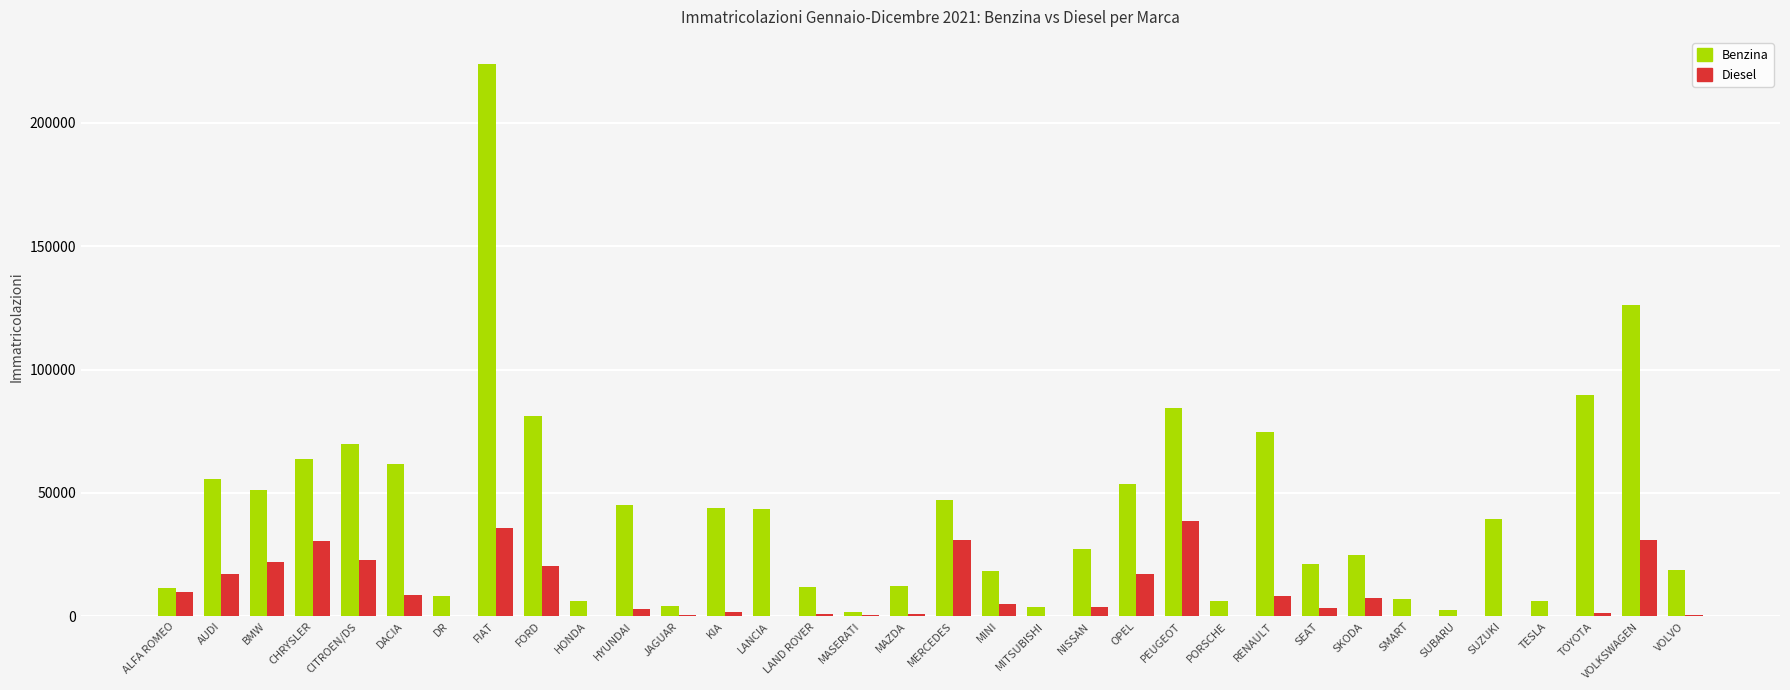

True or false: Benzina has a value of 2404 at SUBARU.

True